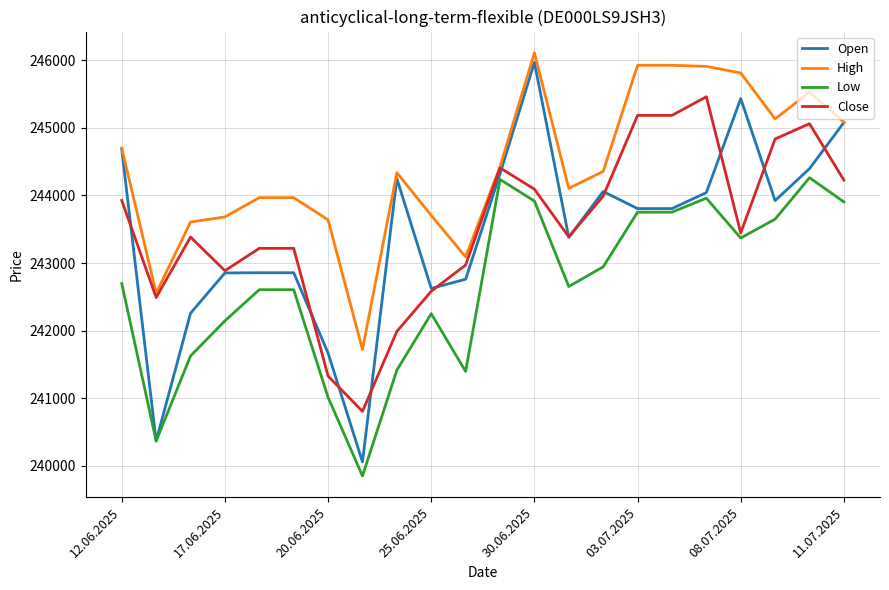

True or false: Low and High cross at least once.

False